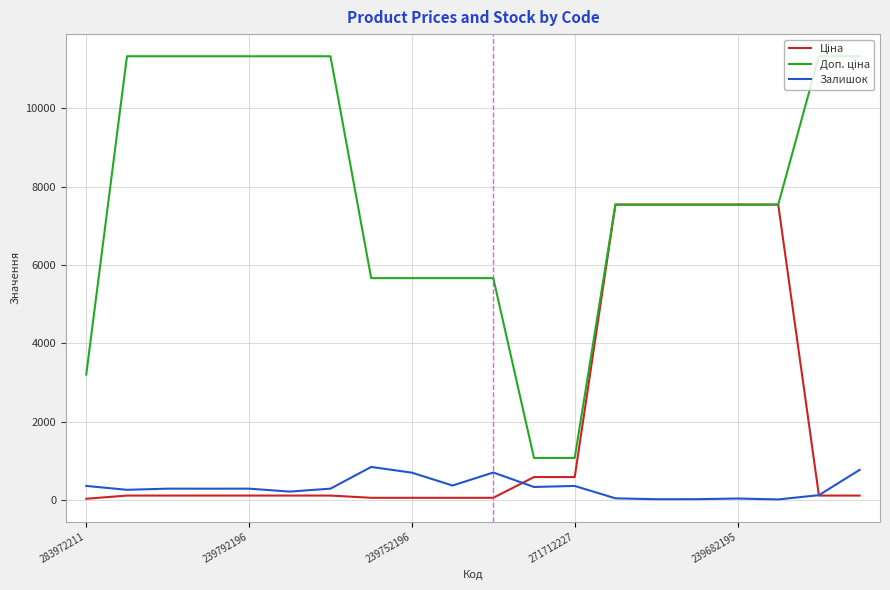

What is the greatest value displayed?

11334.0